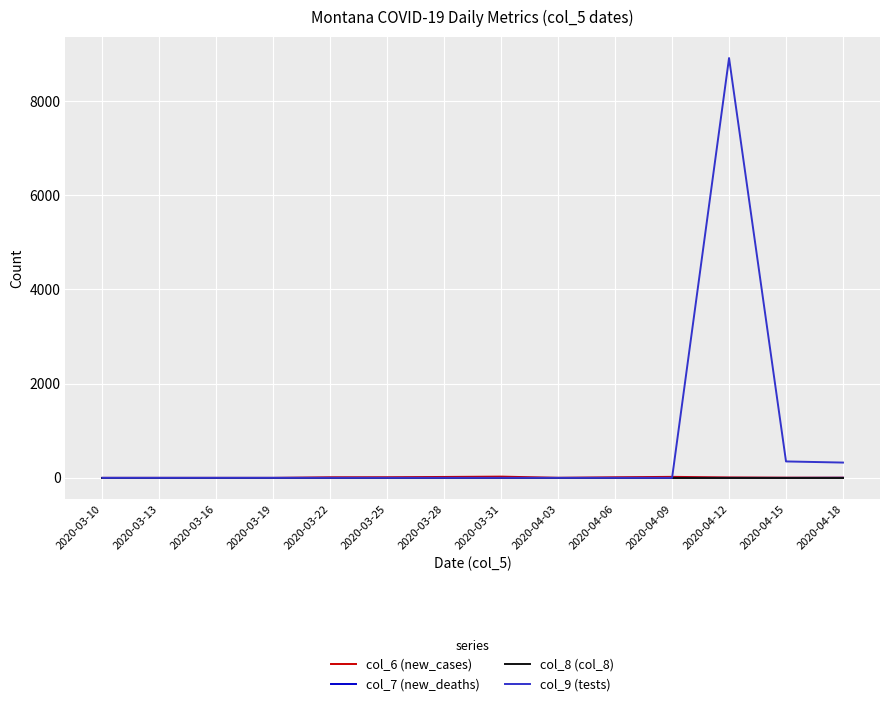

What is the greatest value displayed?

8913